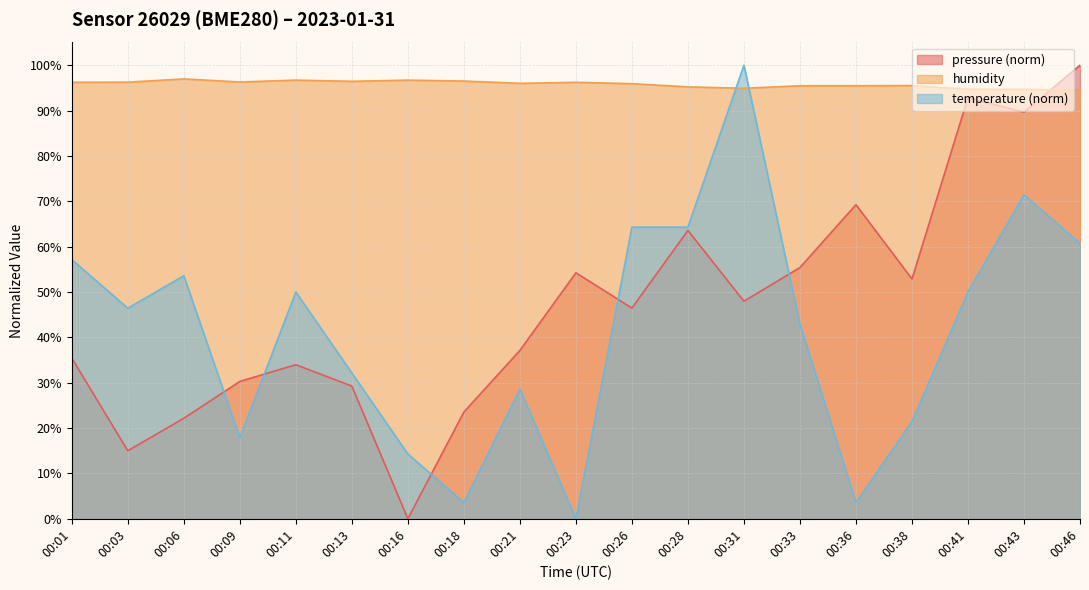

Is it true that pressure equals 43.1 at 00:36?

False